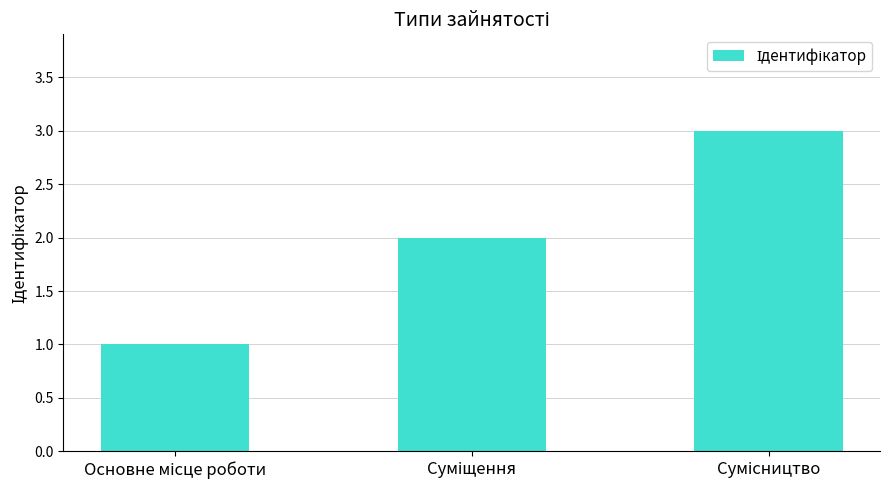

Count the number of data series in this chart.

1